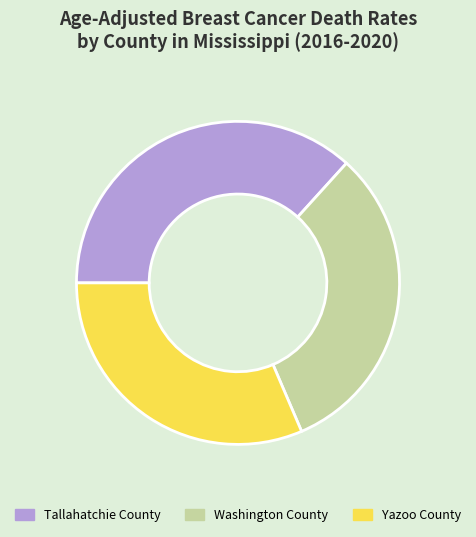

Is it true that Washington County is 32% of the pie?

True